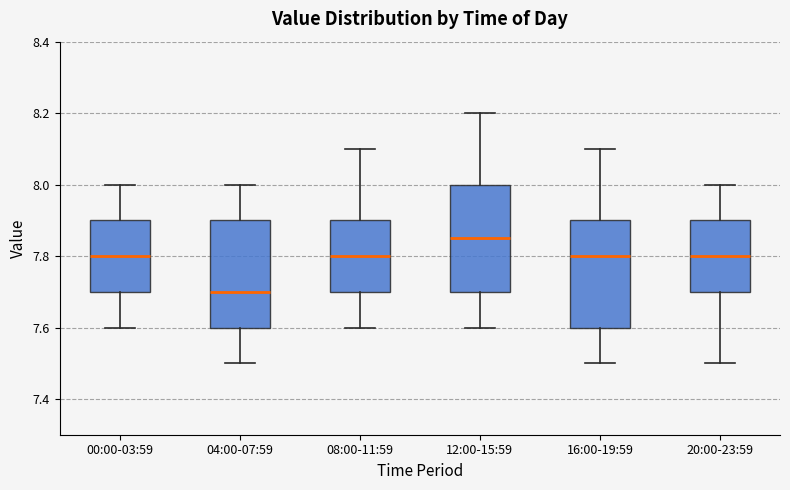

Which box's median line is the highest?

12:00-15:59